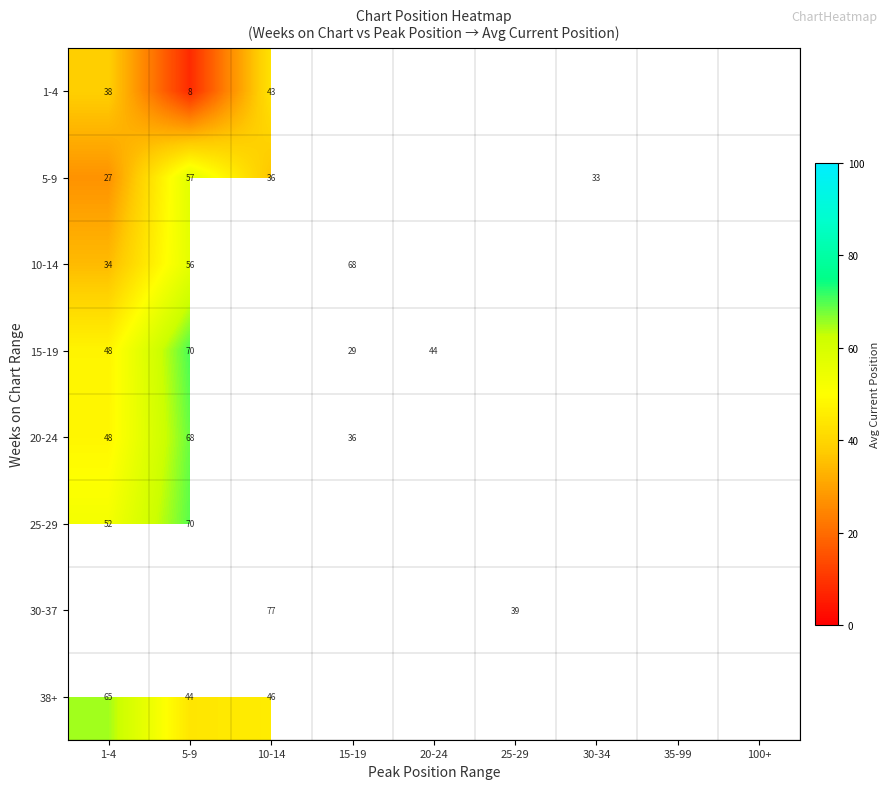

How many distinct data groups are displayed?

8